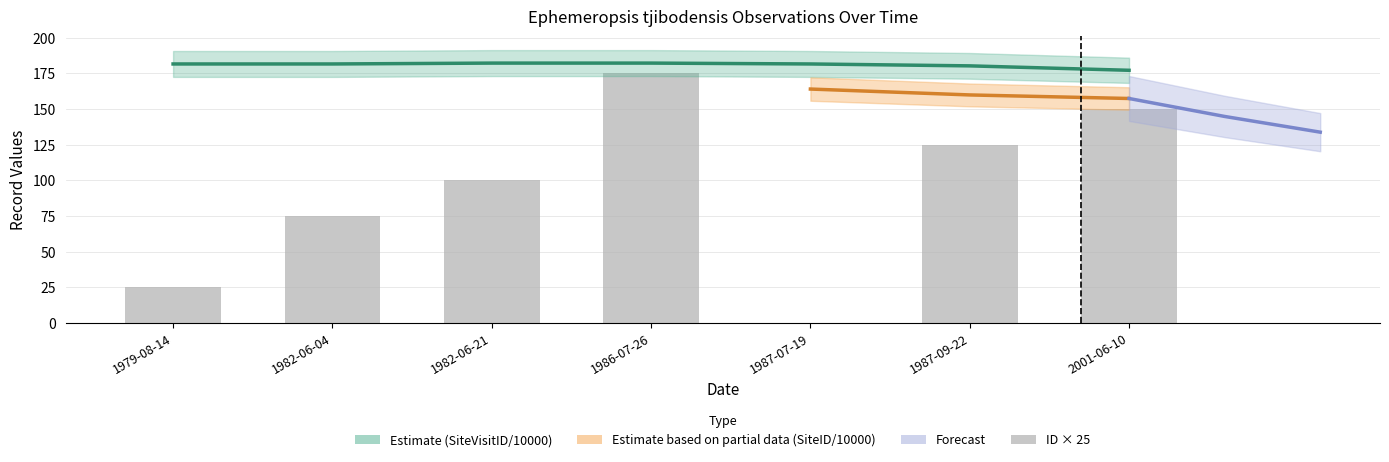

At which category is the sum across all series the highest?

1986-07-26